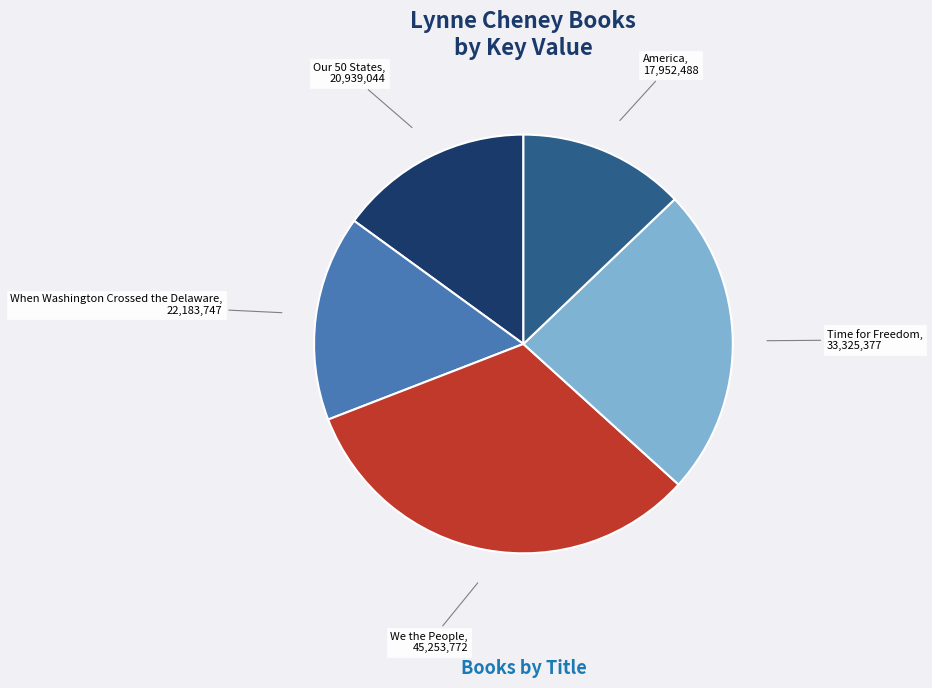

Combined, do Our 50 States and America account for over 50%?

No